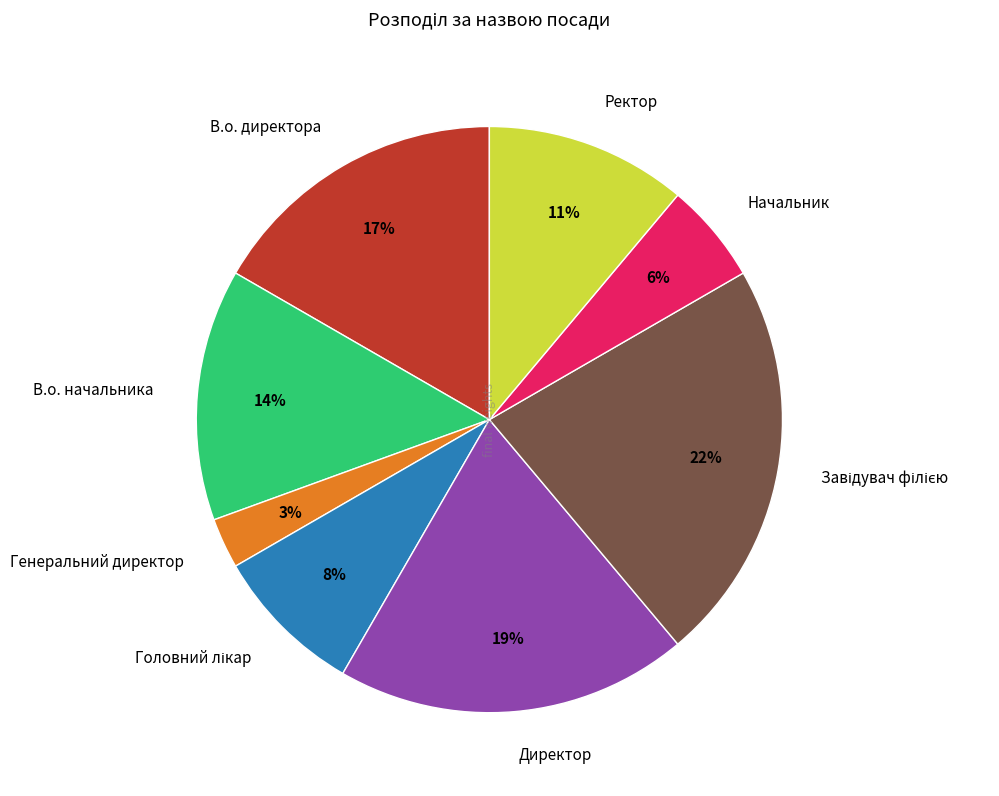

Which has a higher value, Генеральний директор or В.о. директора?

В.о. директора